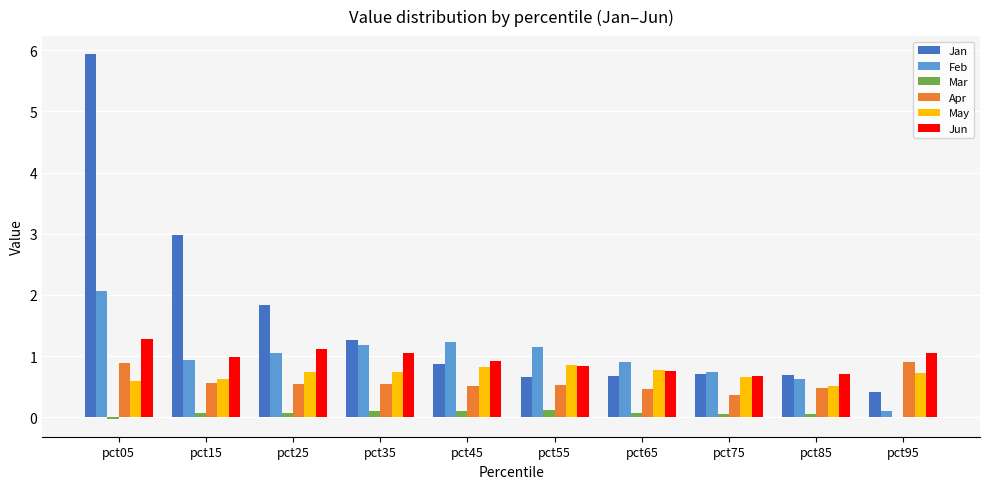

Which category has the highest value in the Jan series?

pct05